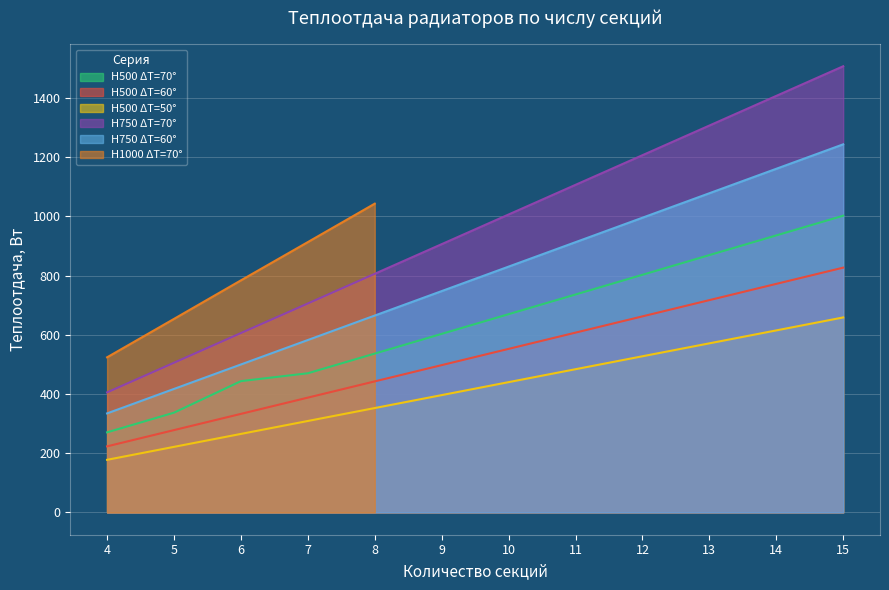

True or false: H750 ΔT=70° and H750 ΔT=60° intersect in this chart.

False